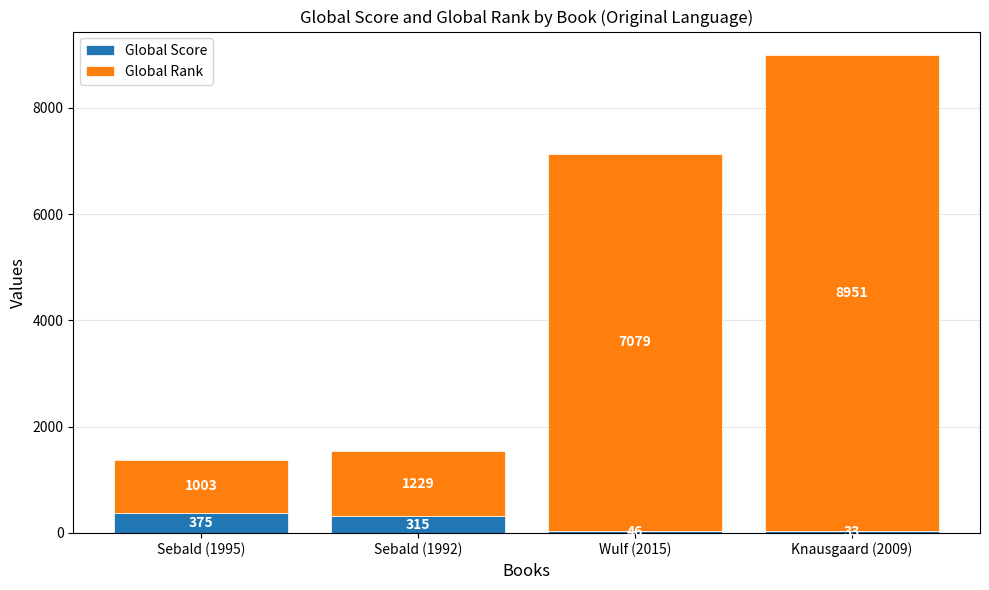

Reading left to right, transcribe the values for Global Score.

375	315	46	33